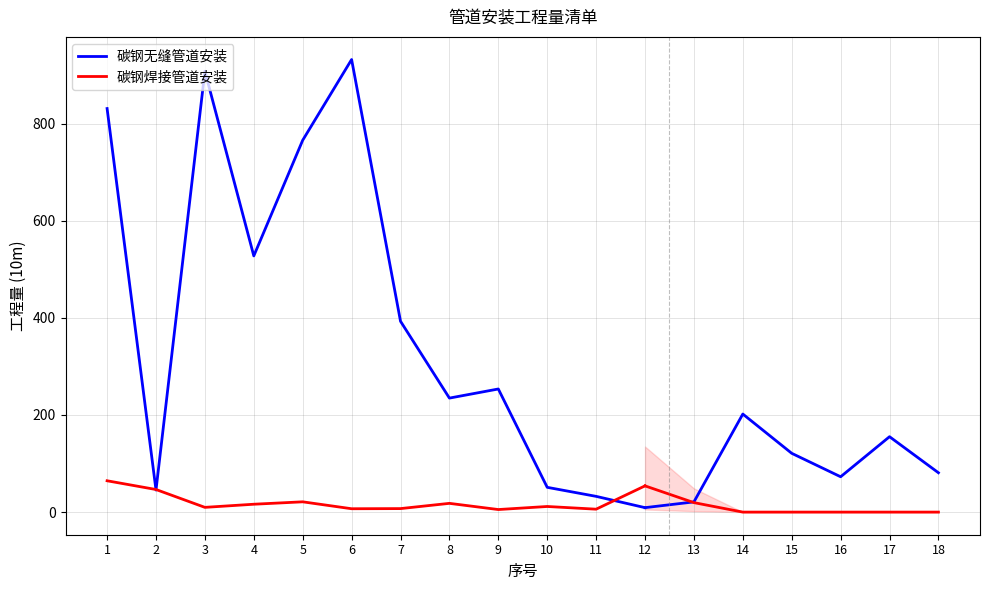

What is the difference between the maximum and minimum values in the 碳钢无缝管道安装 series?

922.8